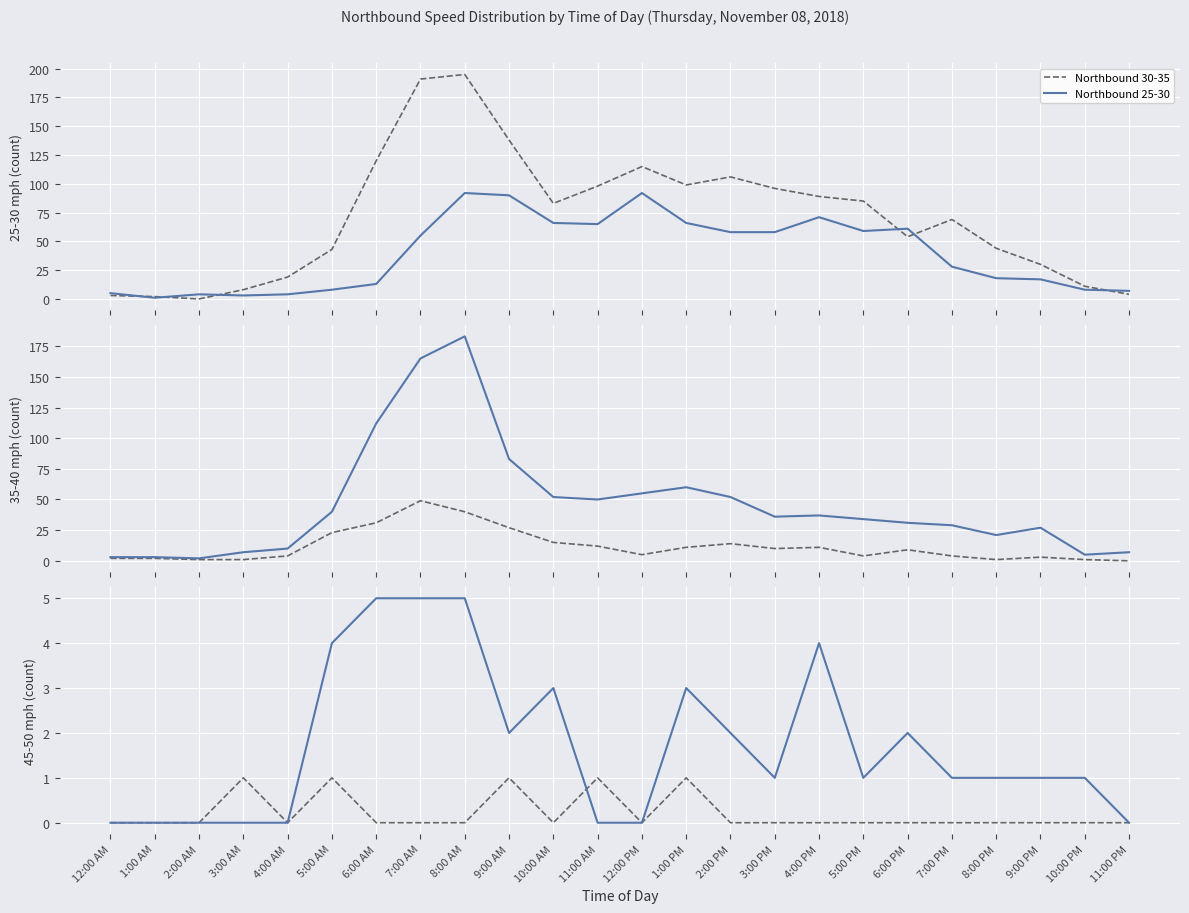

The Northbound 45-50 series shows 2 at 4:00 PM. True or false?

False